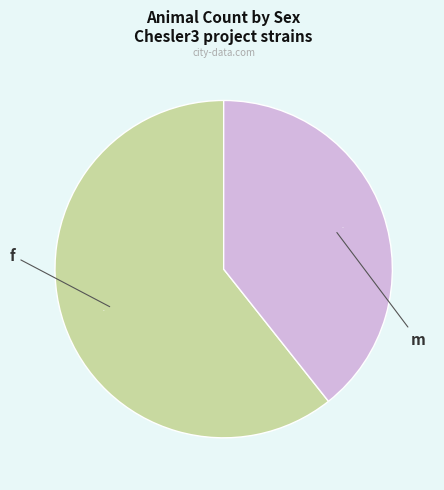

To the nearest percent, what is the average slice percentage?

50%